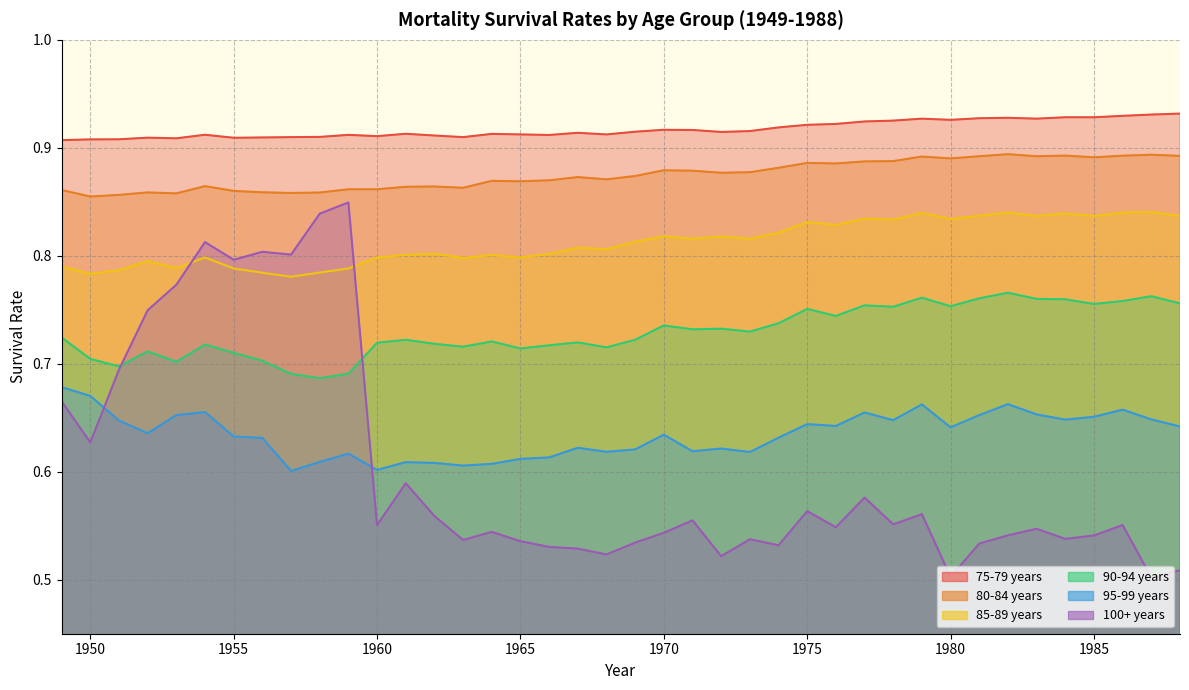

Reading left to right, extract all data points from this chart.

75-79 years: 1949=0.9	1950=0.9	1951=0.9	1952=0.9	1953=0.9	1954=0.9	1955=0.9	1956=0.9	1957=0.9	1958=0.9	1959=0.9	1960=0.9	1961=0.9	1962=0.9	1963=0.9	1964=0.9	1965=0.9	1966=0.9	1967=0.9	1968=0.9	1969=0.9	1970=0.9	1971=0.9	1972=0.9	1973=0.9	1974=0.9	1975=0.9	1976=0.9	1977=0.9	1978=0.9	1979=0.9	1980=0.9	1981=0.9	1982=0.9	1983=0.9	1984=0.9	1985=0.9	1986=0.9	1987=0.9	1988=0.9
80-84 years: 1949=0.9	1950=0.9	1951=0.9	1952=0.9	1953=0.9	1954=0.9	1955=0.9	1956=0.9	1957=0.9	1958=0.9	1959=0.9	1960=0.9	1961=0.9	1962=0.9	1963=0.9	1964=0.9	1965=0.9	1966=0.9	1967=0.9	1968=0.9	1969=0.9	1970=0.9	1971=0.9	1972=0.9	1973=0.9	1974=0.9	1975=0.9	1976=0.9	1977=0.9	1978=0.9	1979=0.9	1980=0.9	1981=0.9	1982=0.9	1983=0.9	1984=0.9	1985=0.9	1986=0.9	1987=0.9	1988=0.9
85-89 years: 1949=0.8	1950=0.8	1951=0.8	1952=0.8	1953=0.8	1954=0.8	1955=0.8	1956=0.8	1957=0.8	1958=0.8	1959=0.8	1960=0.8	1961=0.8	1962=0.8	1963=0.8	1964=0.8	1965=0.8	1966=0.8	1967=0.8	1968=0.8	1969=0.8	1970=0.8	1971=0.8	1972=0.8	1973=0.8	1974=0.8	1975=0.8	1976=0.8	1977=0.8	1978=0.8	1979=0.8	1980=0.8	1981=0.8	1982=0.8	1983=0.8	1984=0.8	1985=0.8	1986=0.8	1987=0.8	1988=0.8
90-94 years: 1949=0.7	1950=0.7	1951=0.7	1952=0.7	1953=0.7	1954=0.7	1955=0.7	1956=0.7	1957=0.7	1958=0.7	1959=0.7	1960=0.7	1961=0.7	1962=0.7	1963=0.7	1964=0.7	1965=0.7	1966=0.7	1967=0.7	1968=0.7	1969=0.7	1970=0.7	1971=0.7	1972=0.7	1973=0.7	1974=0.7	1975=0.8	1976=0.7	1977=0.8	1978=0.8	1979=0.8	1980=0.8	1981=0.8	1982=0.8	1983=0.8	1984=0.8	1985=0.8	1986=0.8	1987=0.8	1988=0.8
95-99 years: 1949=0.7	1950=0.7	1951=0.6	1952=0.6	1953=0.7	1954=0.7	1955=0.6	1956=0.6	1957=0.6	1958=0.6	1959=0.6	1960=0.6	1961=0.6	1962=0.6	1963=0.6	1964=0.6	1965=0.6	1966=0.6	1967=0.6	1968=0.6	1969=0.6	1970=0.6	1971=0.6	1972=0.6	1973=0.6	1974=0.6	1975=0.6	1976=0.6	1977=0.7	1978=0.6	1979=0.7	1980=0.6	1981=0.7	1982=0.7	1983=0.7	1984=0.6	1985=0.7	1986=0.7	1987=0.6	1988=0.6
100+ years: 1949=0.7	1950=0.6	1951=0.7	1952=0.7	1953=0.8	1954=0.8	1955=0.8	1956=0.8	1957=0.8	1958=0.8	1959=0.8	1960=0.6	1961=0.6	1962=0.6	1963=0.5	1964=0.5	1965=0.5	1966=0.5	1967=0.5	1968=0.5	1969=0.5	1970=0.5	1971=0.6	1972=0.5	1973=0.5	1974=0.5	1975=0.6	1976=0.5	1977=0.6	1978=0.6	1979=0.6	1980=0.5	1981=0.5	1982=0.5	1983=0.5	1984=0.5	1985=0.5	1986=0.6	1987=0.5	1988=0.5